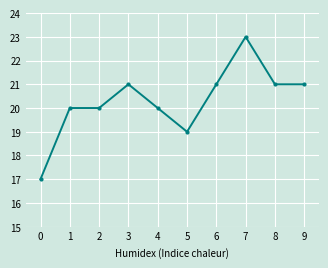

What is the change in value from 2 to 9?

+1